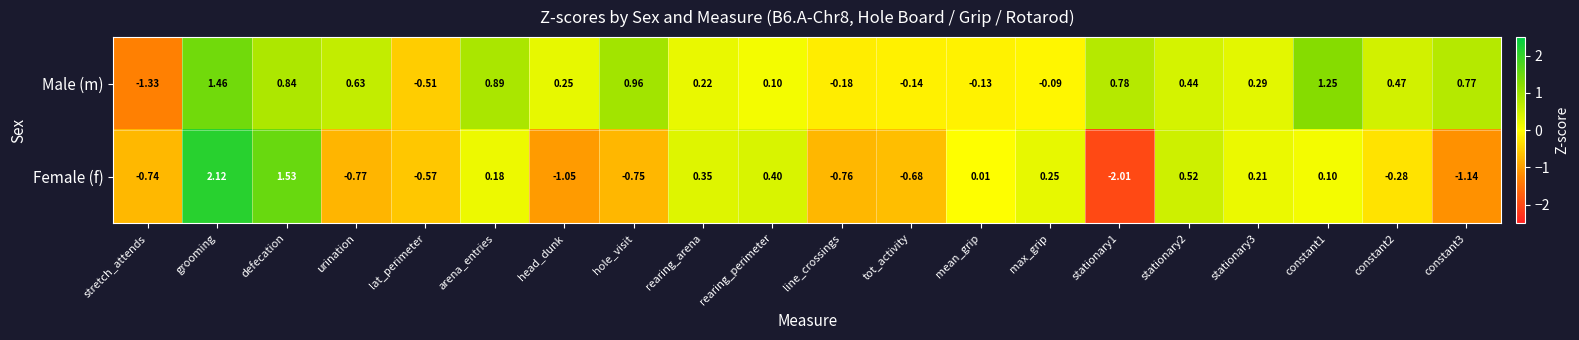

Which series has the largest total across all categories?

Male (m)